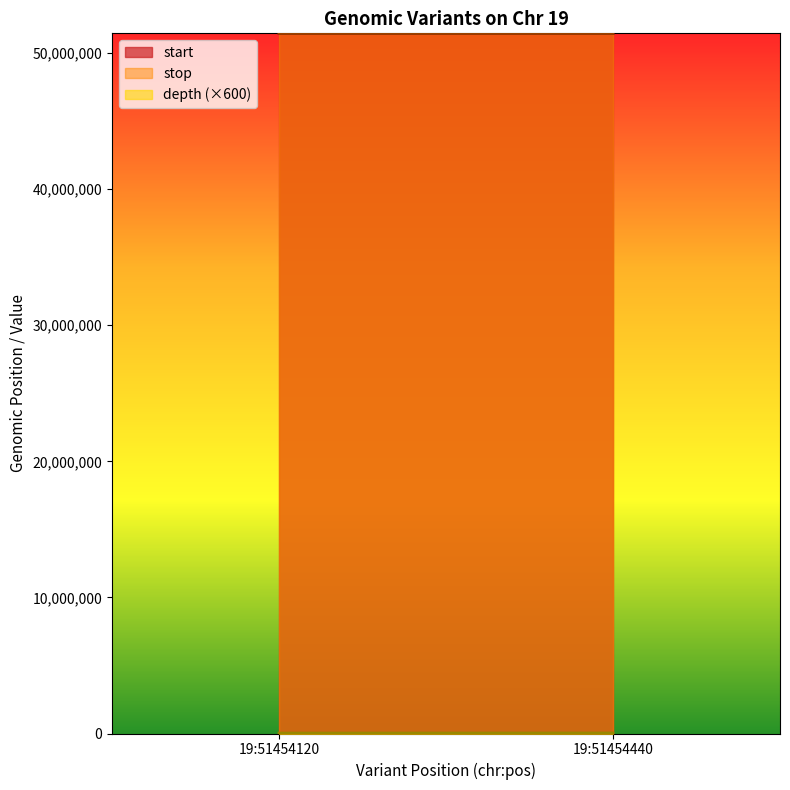

How many lines are shown in the chart?

3